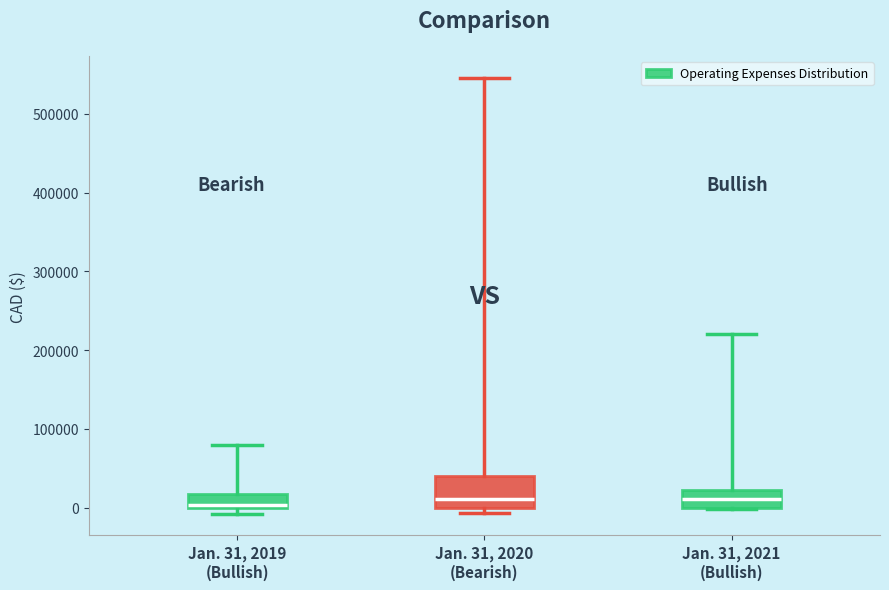

Where is the lower edge of the box for Jan. 31, 2020 (Bearish) on the y-axis? The values are not printed on the chart, so give them approximately, as read against the axis.

0